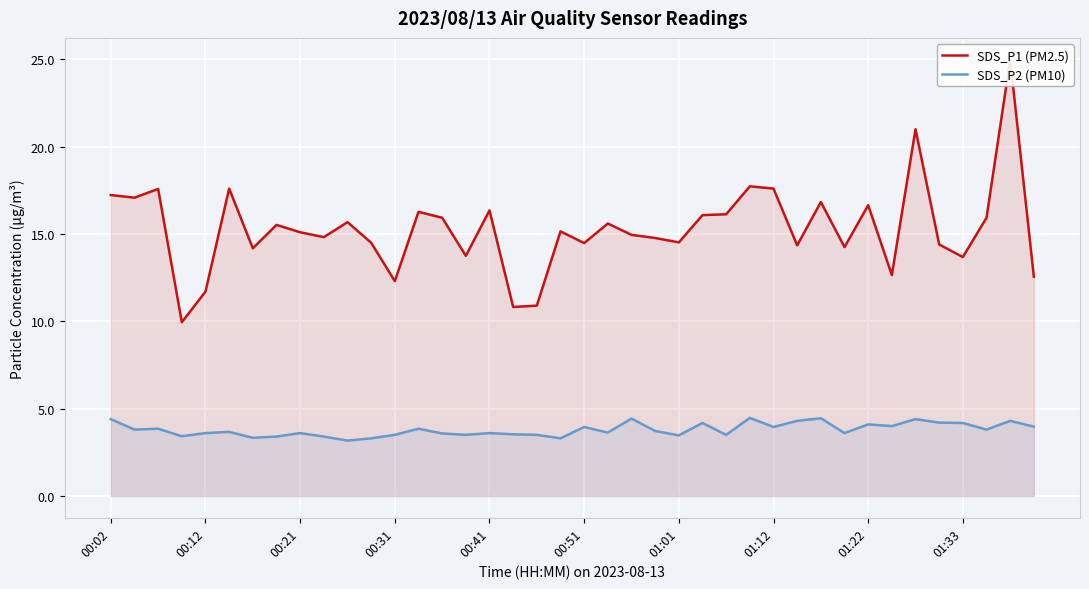

What are all the series names shown in the legend?

SDS_P1 (PM2.5), SDS_P2 (PM10)